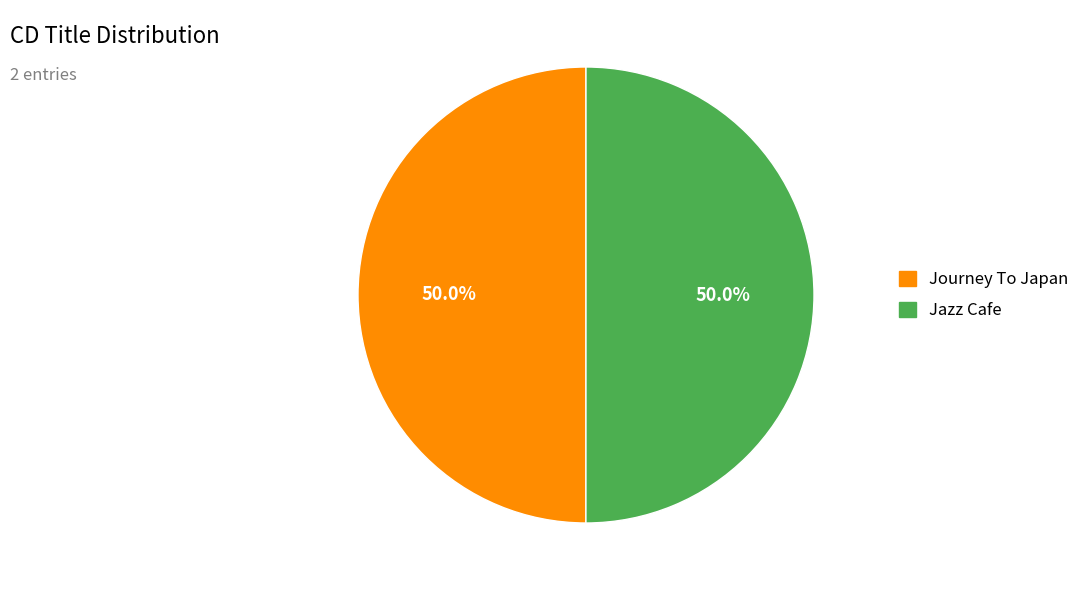

Count the number of slices in the pie.

2